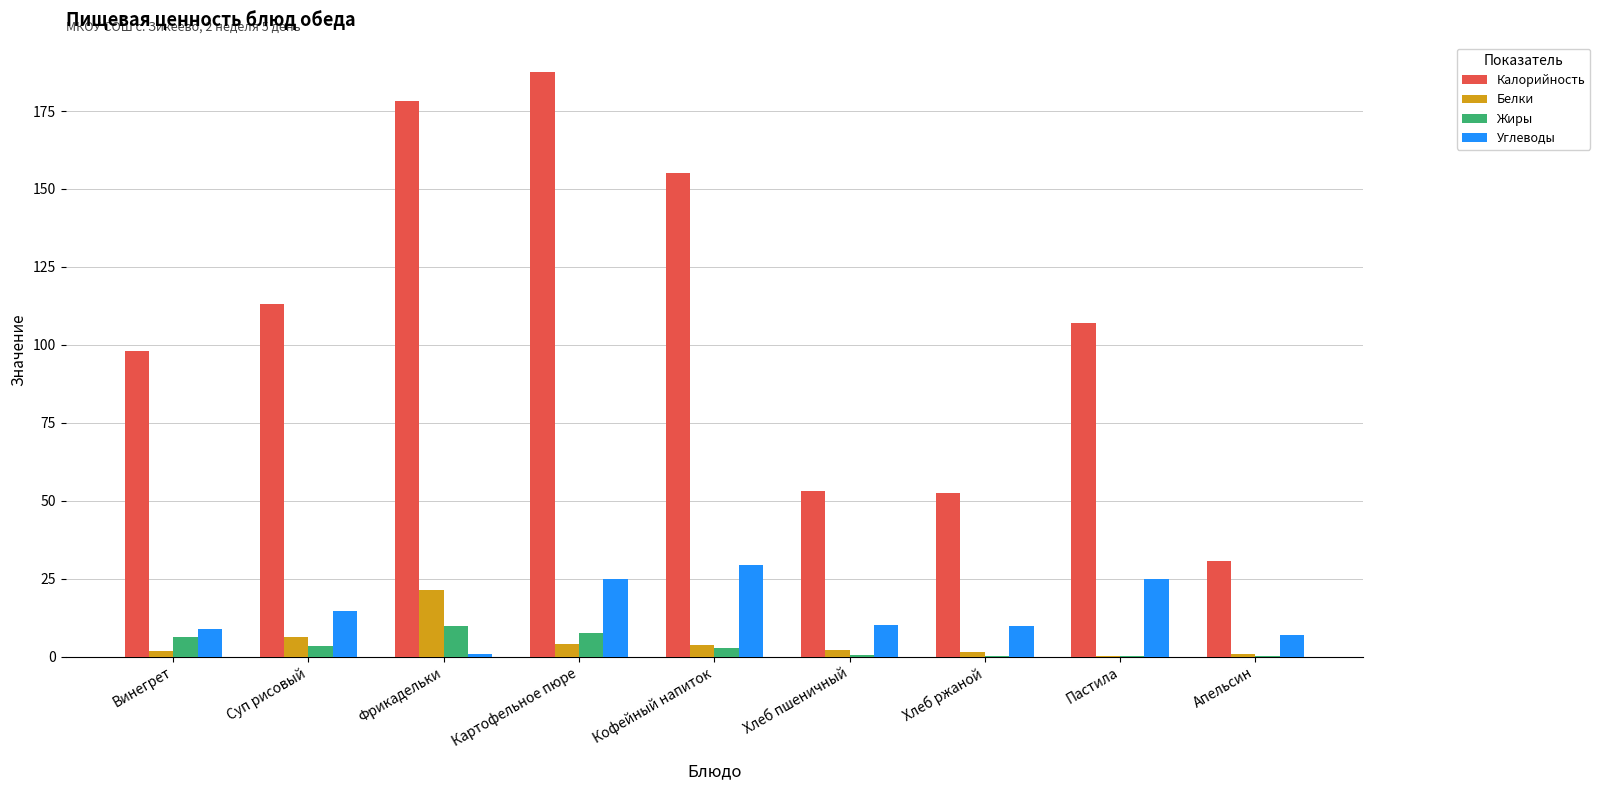

At which category is the sum across all series the highest?

Картофельное пюре